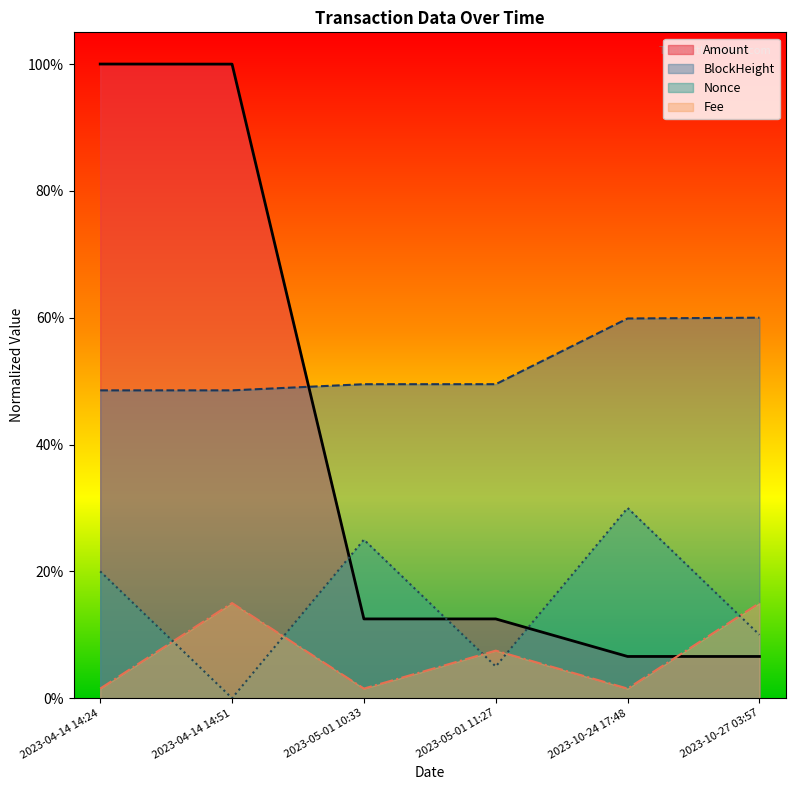

What is the sum of all Amount values?

2.4